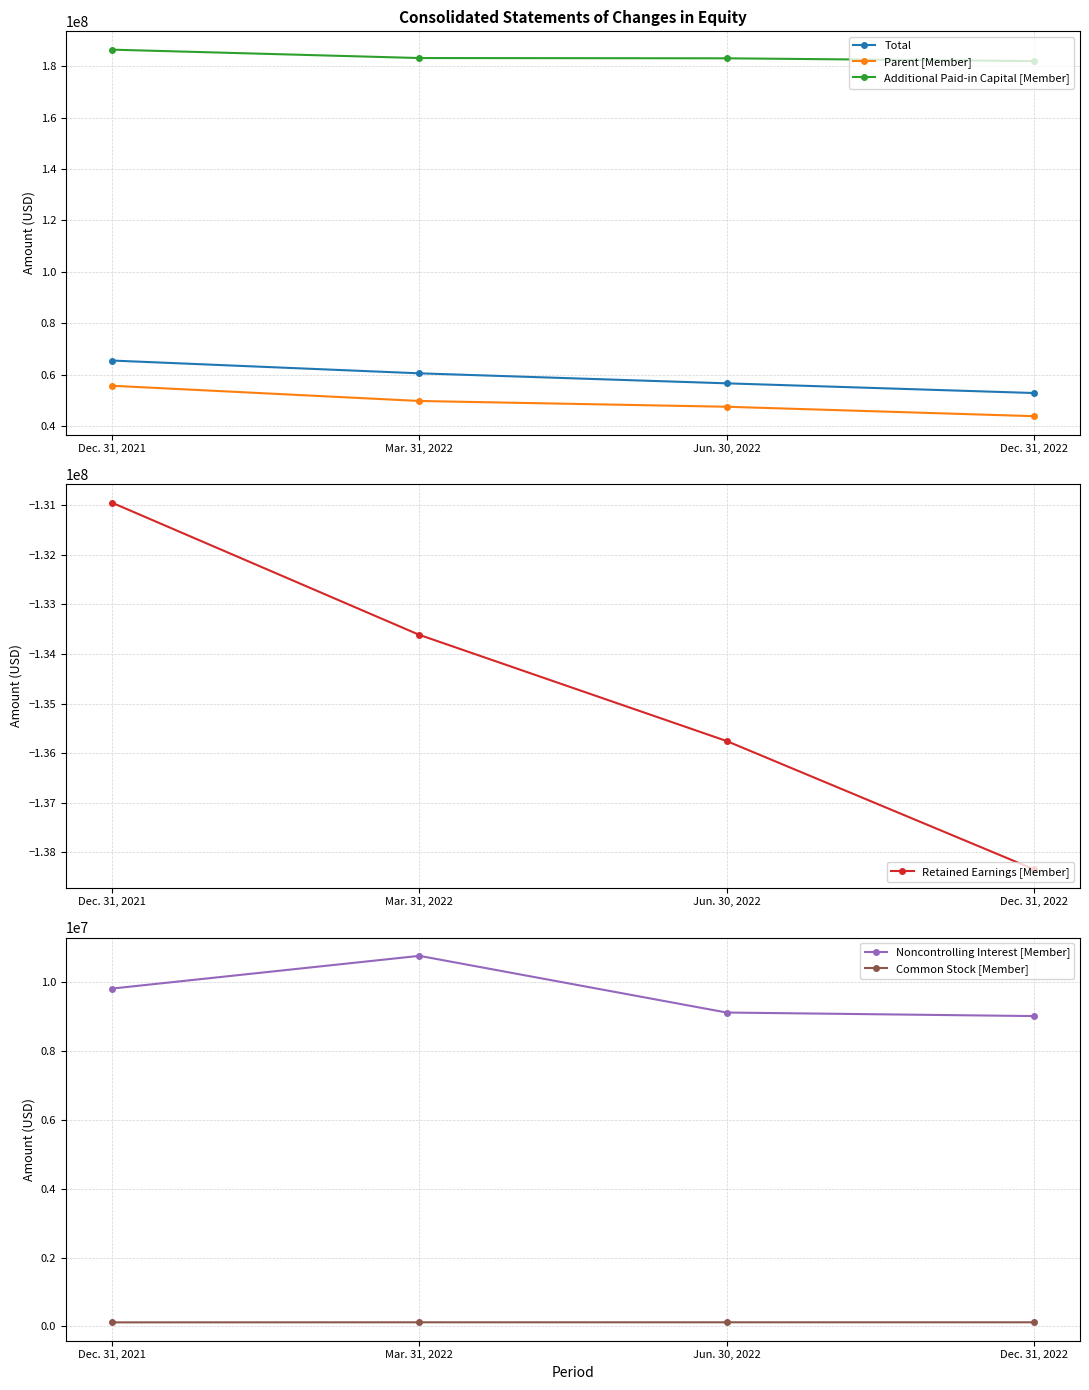

What is the label of the 2nd point from the right?

Jun. 30, 2022